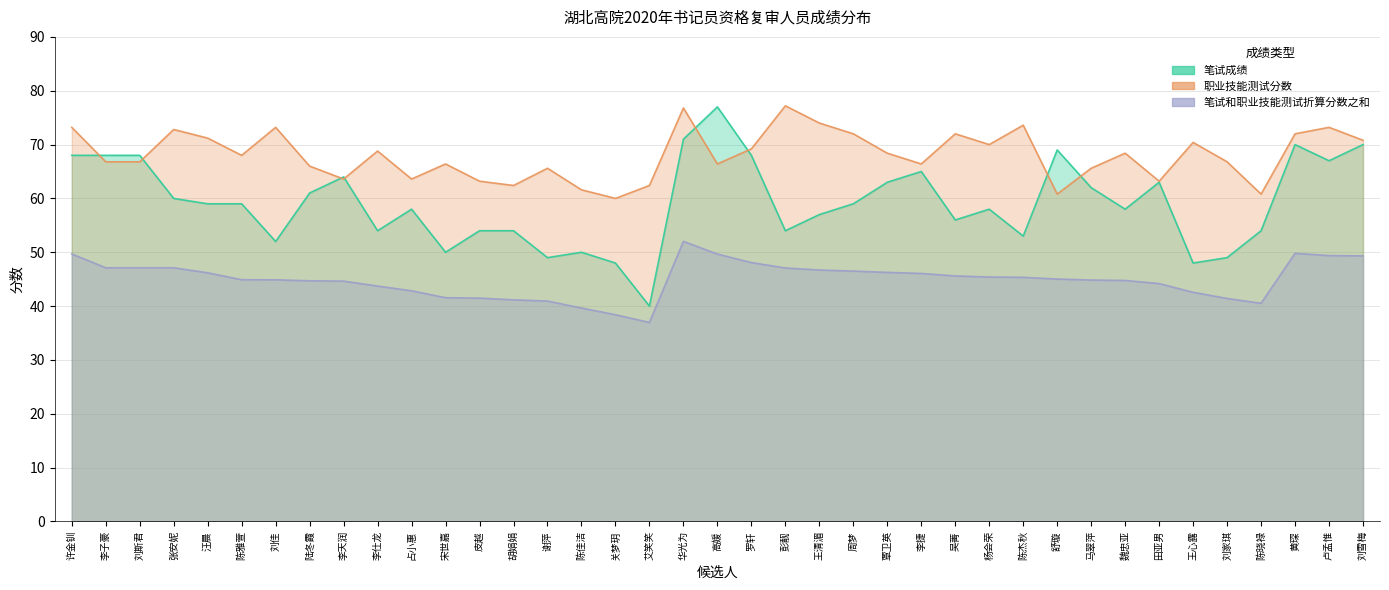

At which label is 笔试和职业技能测试折算分数之和 closest to 44?

田亚男